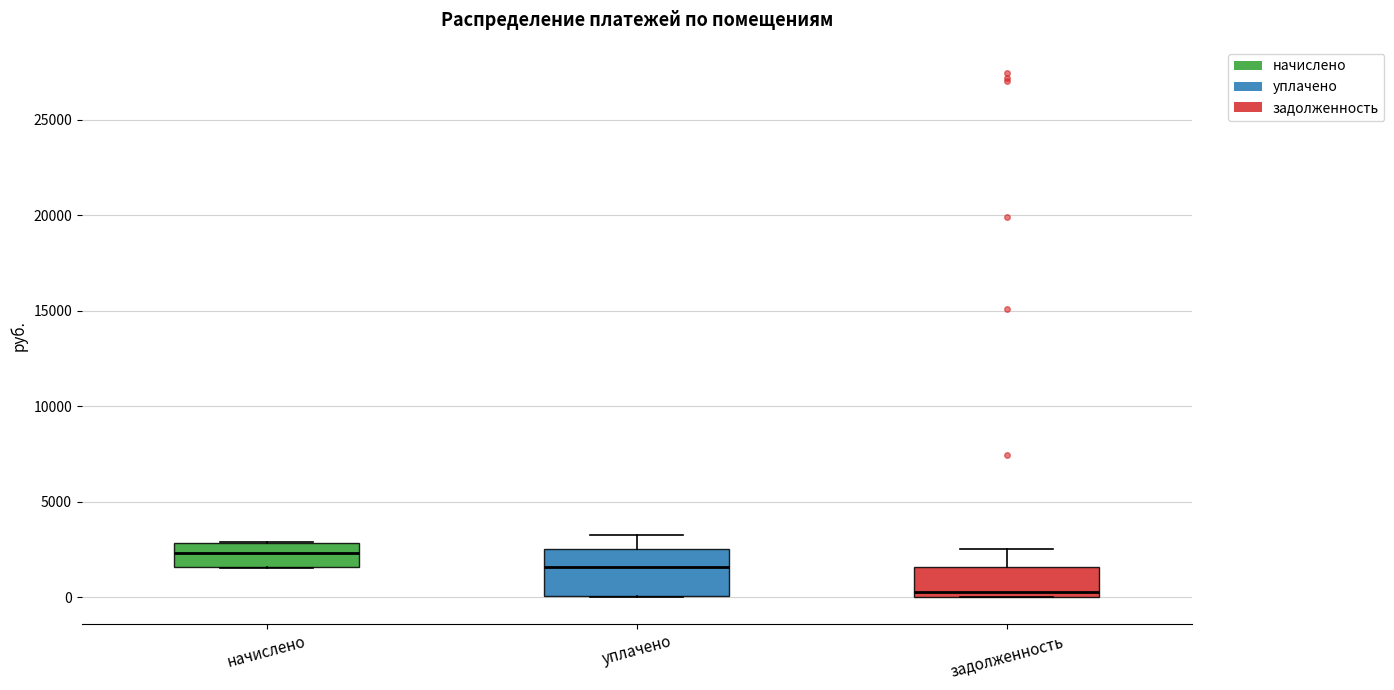

Which box has the highest median line?

начислено